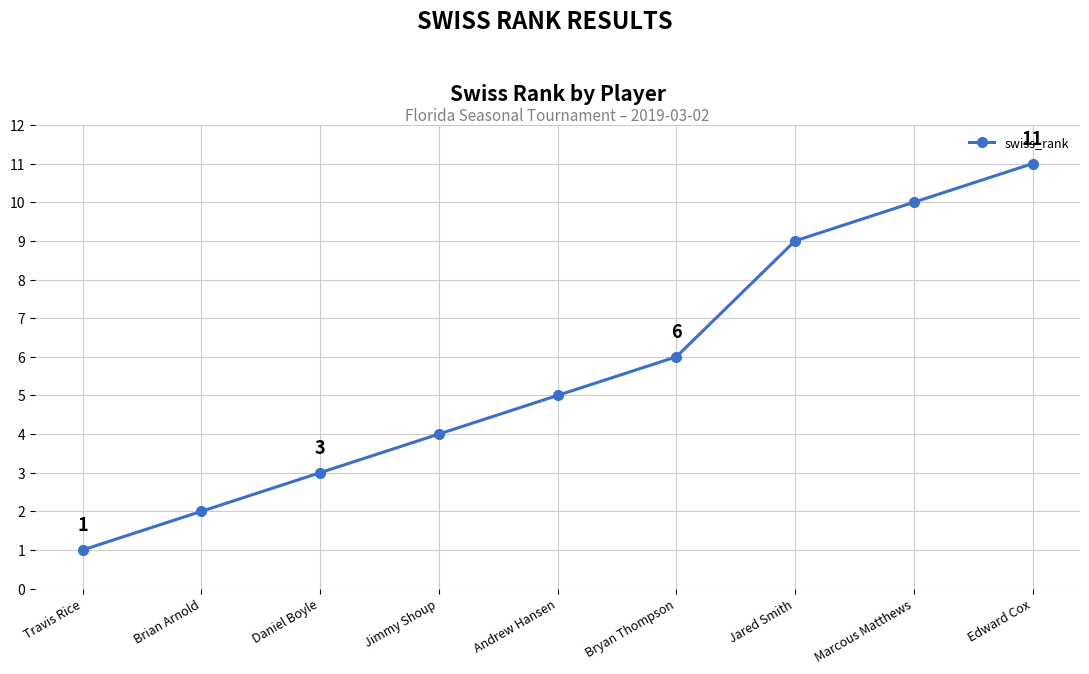

Between Travis Rice and Marcous Matthews, which is larger?

Marcous Matthews